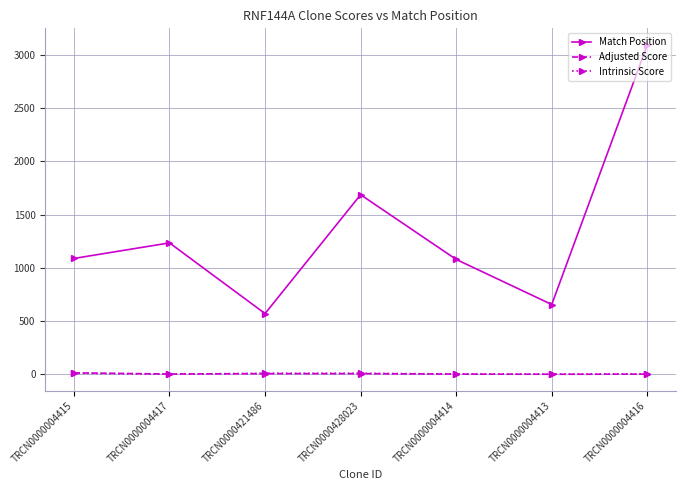

What is the approximate value of Adjusted Score at TRCN0000004416?

3.0